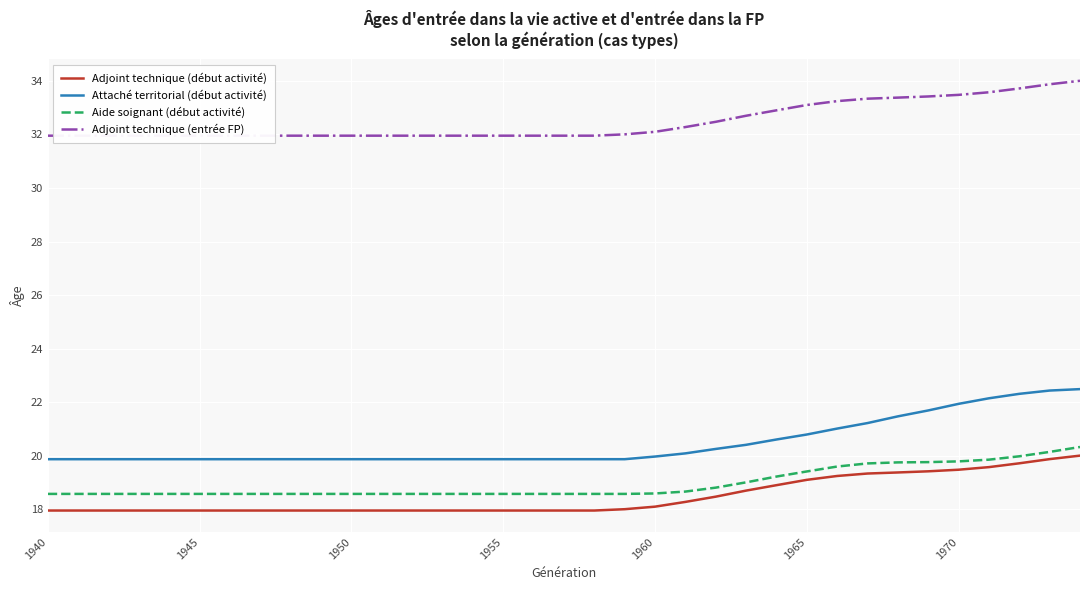

What is the sum of all Attaché territorial (début activité) values?

716.2